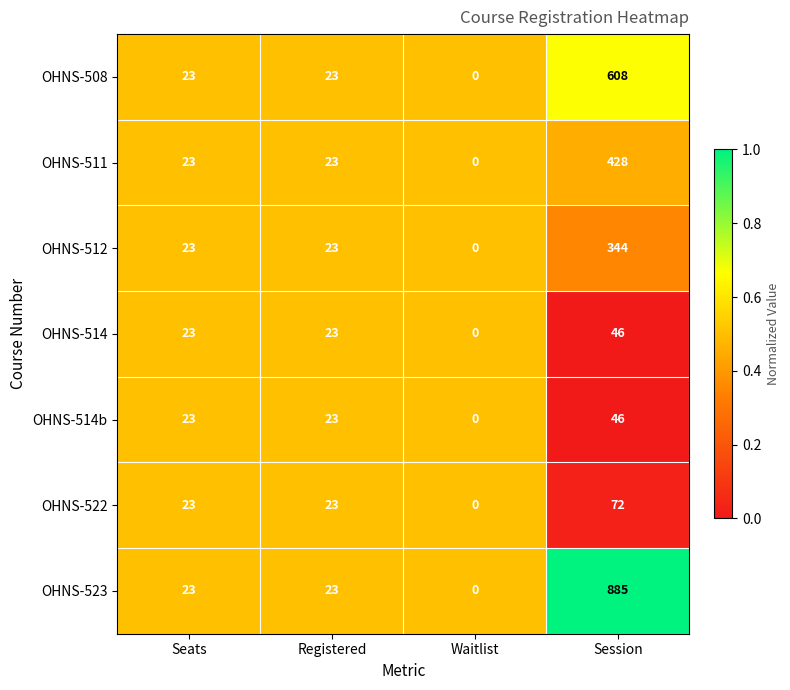

What is the maximum value for OHNS-511?

428